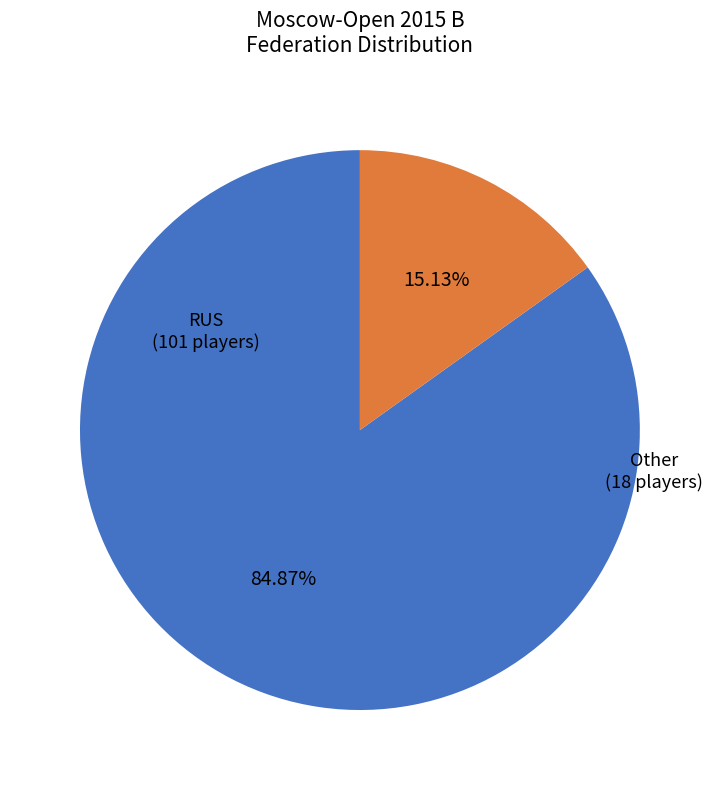

The RUS slice represents 85% of the pie. True or false?

True